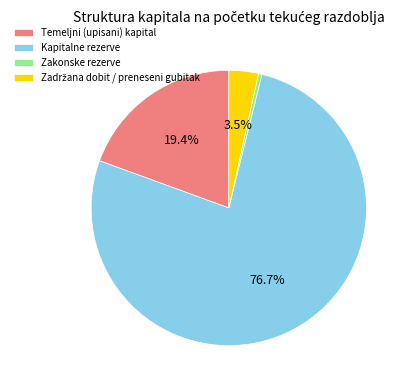

How much of the chart is everything except Temeljni (upisani) kapital?

80.6%